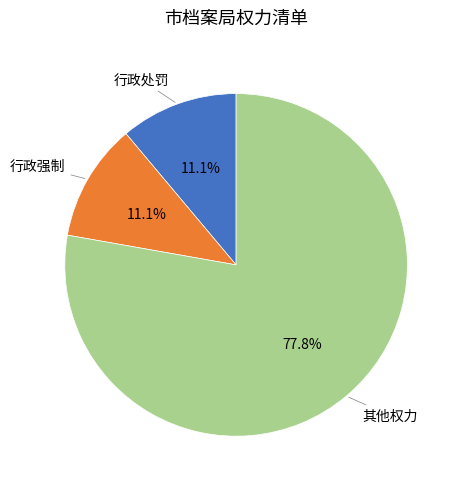

Is it true that 行政处罚 is 22% of the pie?

False